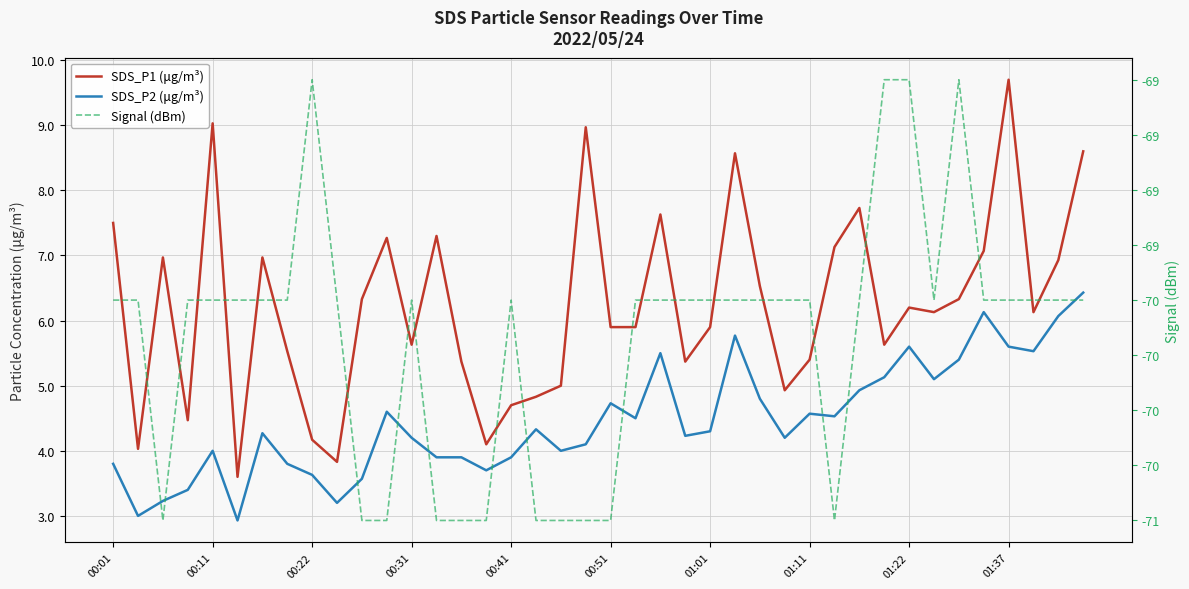

Which series changed the most between 00:22 and 00:31?

SDS_P1 (μg/m³)